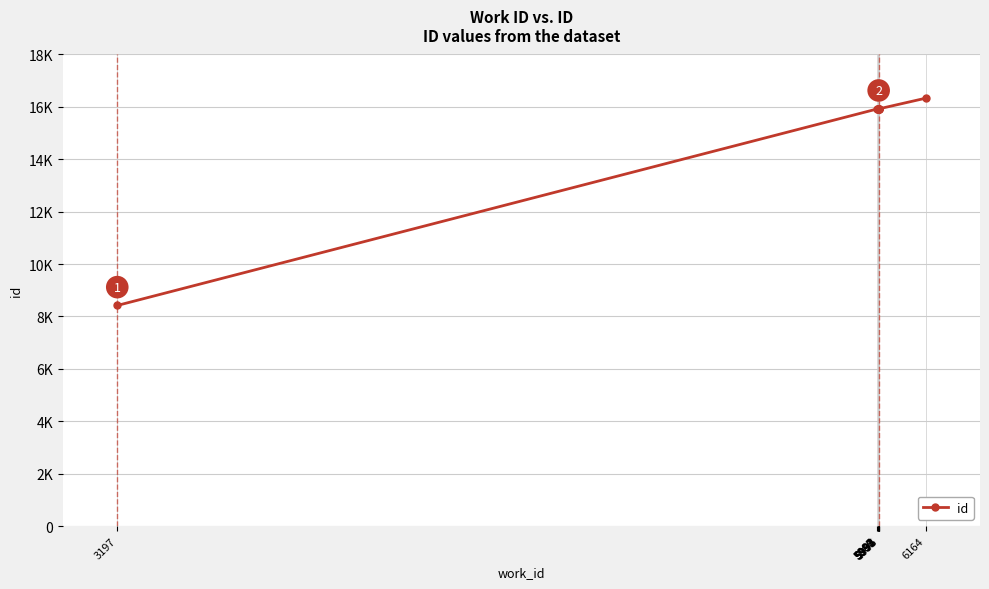

Does the chart have visible grid lines?

Yes